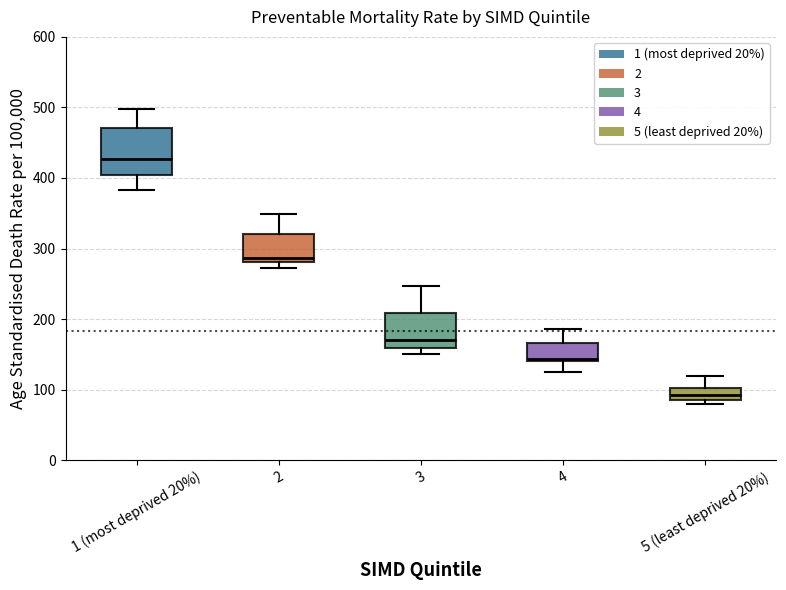

Where does the upper whisker of the box for 5 (least deprived 20%) end on the y-axis? The values are not printed on the chart, so give them approximately, as read against the axis.

120